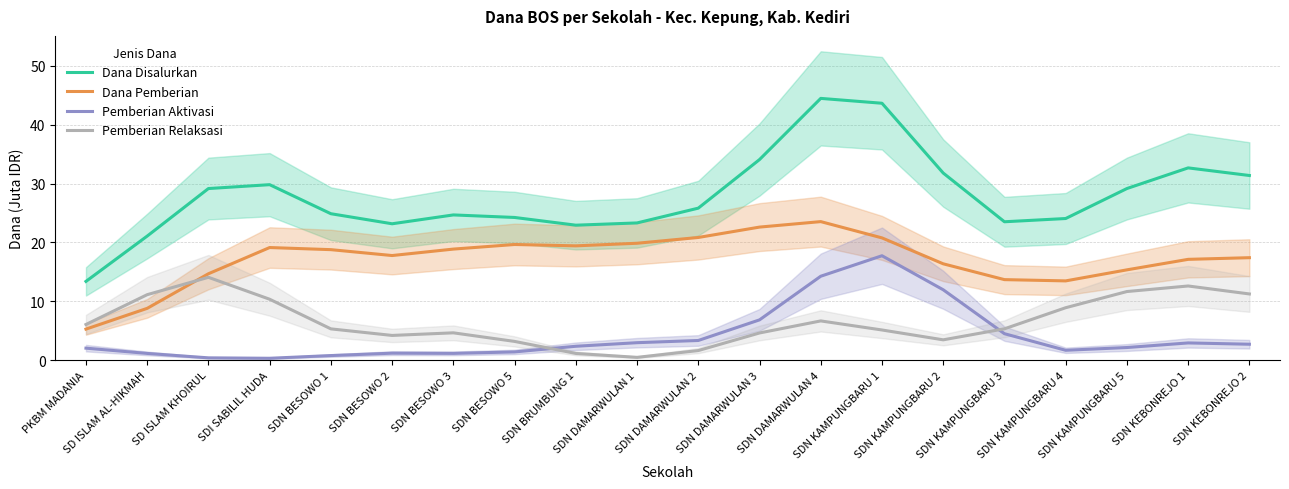

Where is the first local minimum for Dana Disalurkan?

SDN BESOWO 2